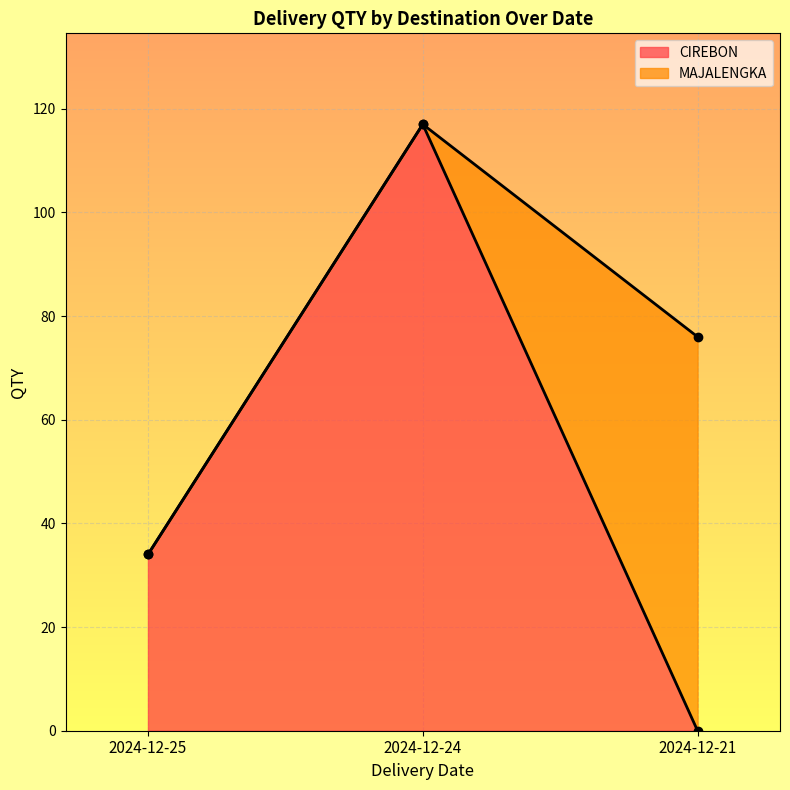

Which category has the lowest value in the CIREBON series?

2024-12-21